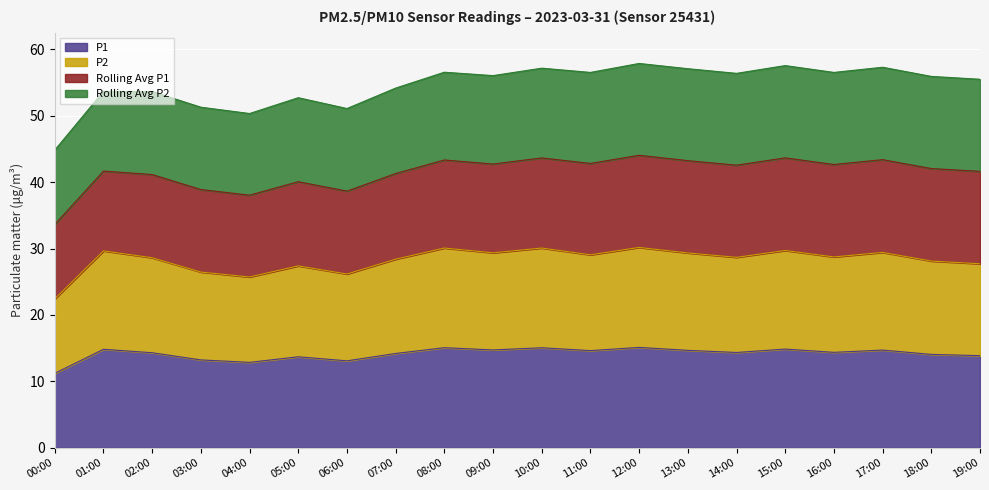

What is the total value across all series at 06:00?

51.1